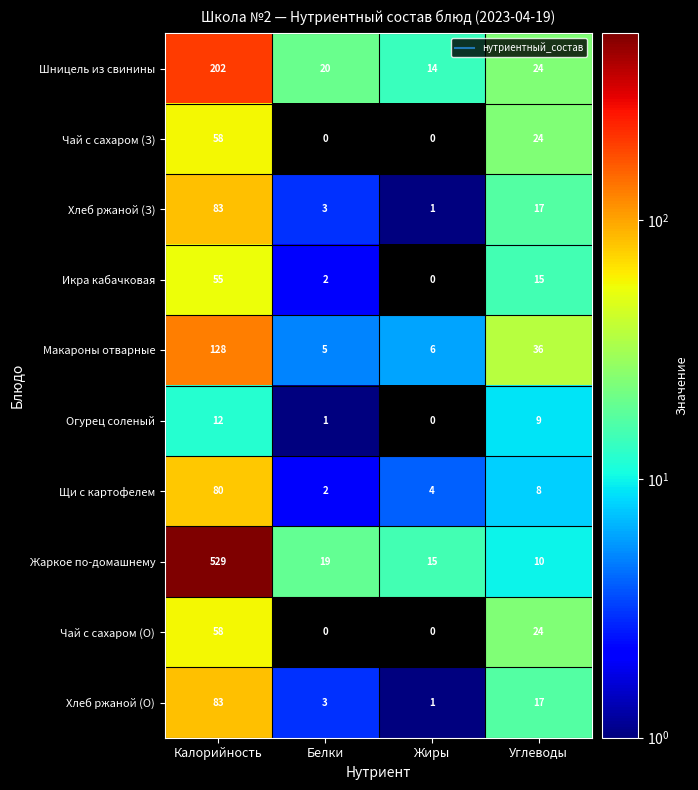

True or false: Чай с сахаром (З) has a value of -40 at Жиры.

False